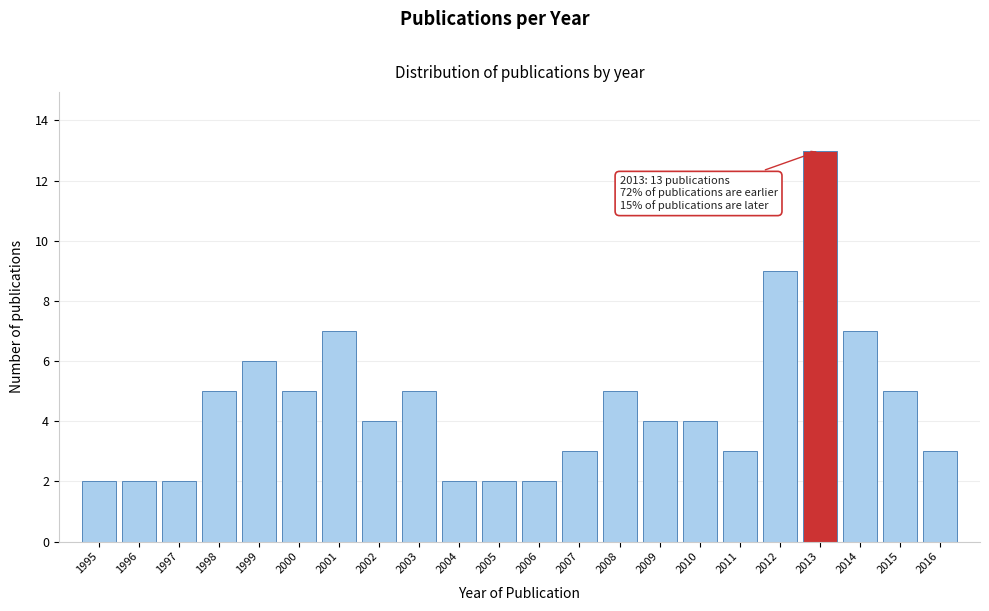

Reading left to right, transcribe all the data shown in this chart.

1995=2	1996=2	1997=2	1998=5	1999=6	2000=5	2001=7	2002=4	2003=5	2004=2	2005=2	2006=2	2007=3	2008=5	2009=4	2010=4	2011=3	2012=9	2013=13	2014=7	2015=5	2016=3